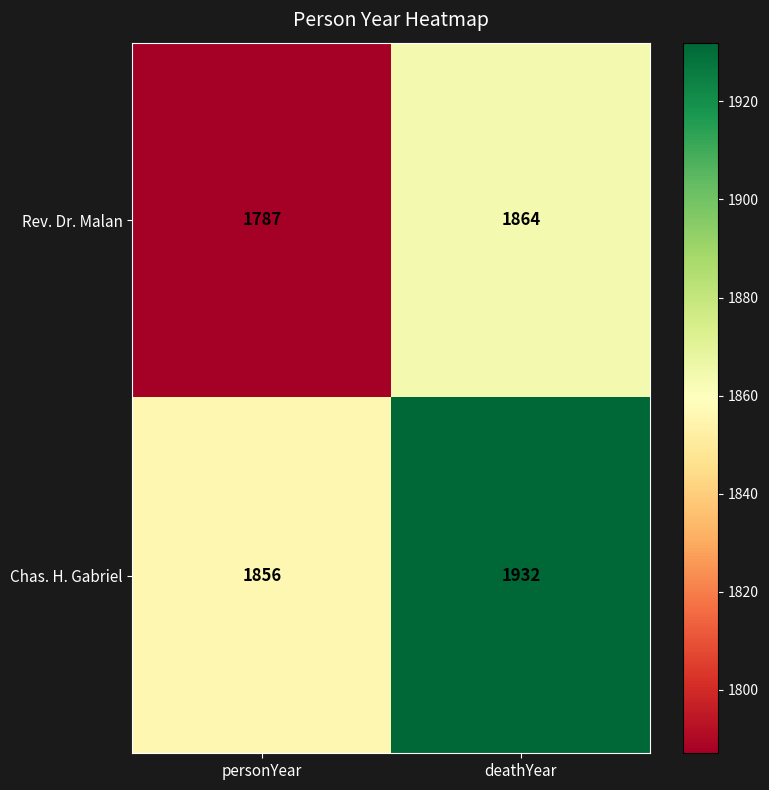

What is the spread (max minus min) of values at personYear?

69